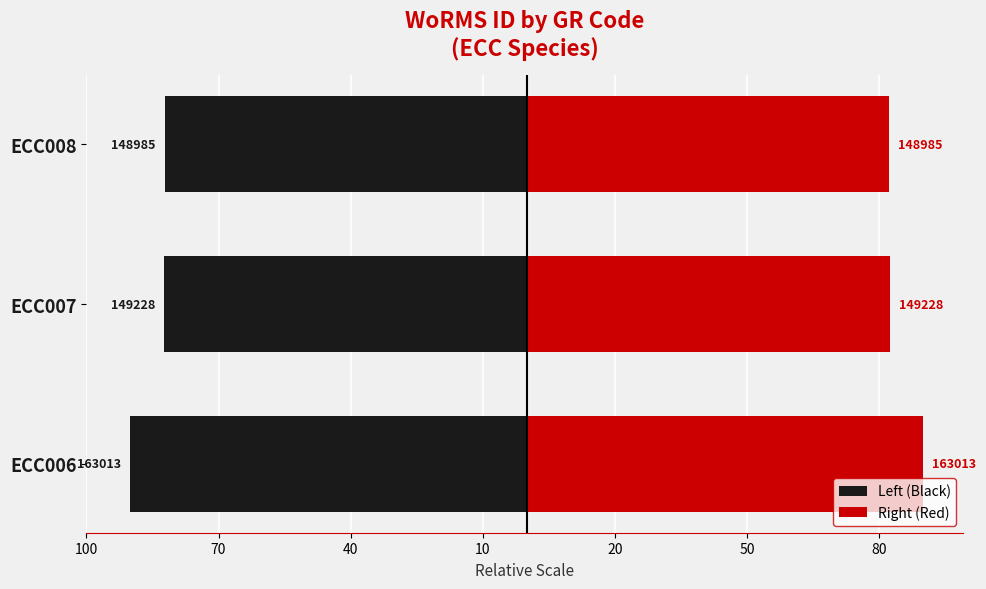

List the series in order of their overall mean, lowest first.

Left (Black), Right (Red)